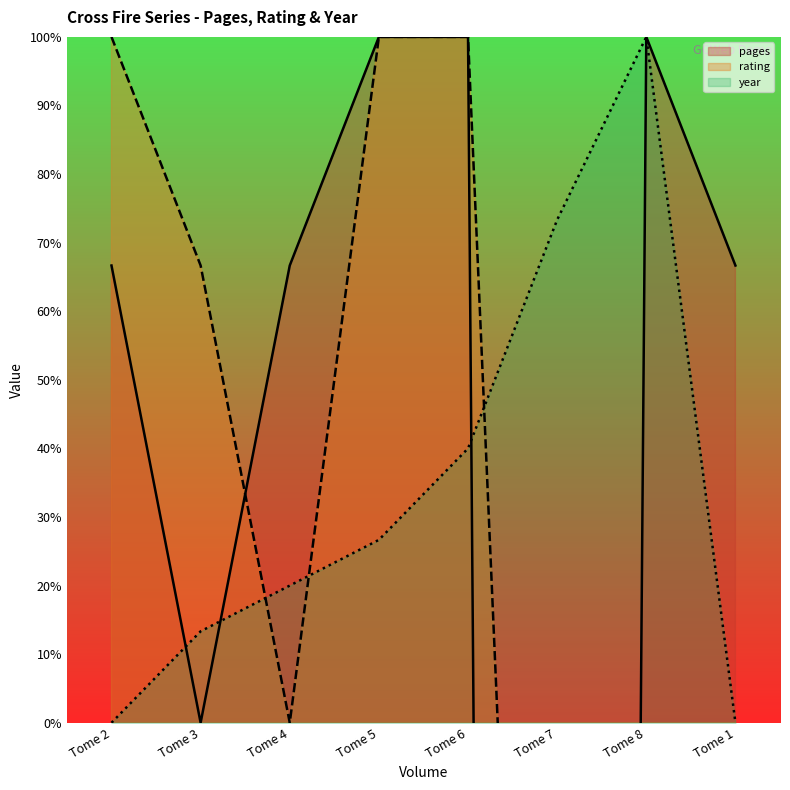

At which label does pages first exceed 66?

Tome 2